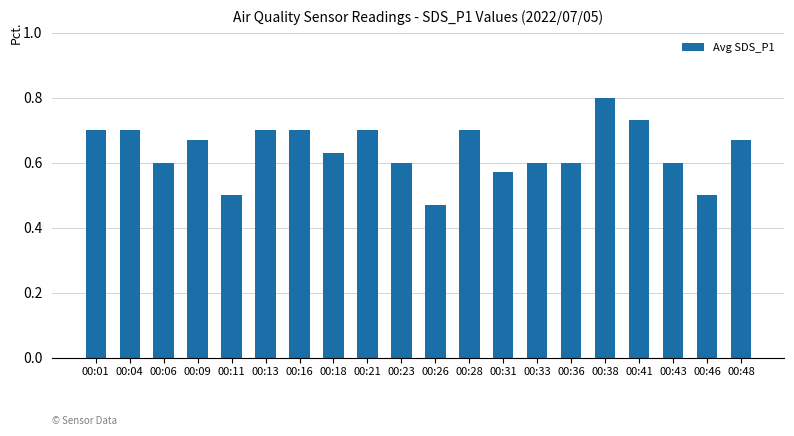

Which has a higher value, 00:41 or 00:01?

00:41